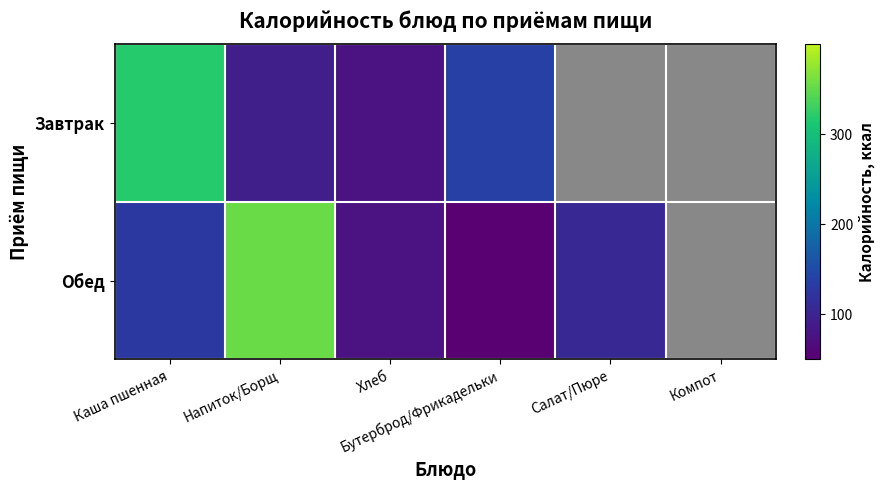

Count the number of data series in this chart.

2